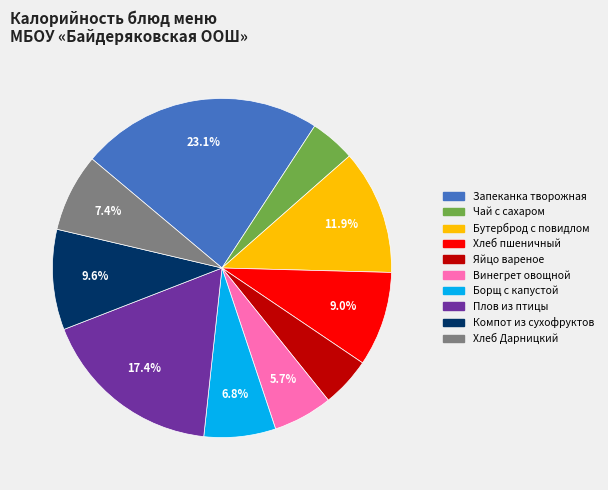

Combined, do Яйцо вареное and Хлеб пшеничный account for over 50%?

No